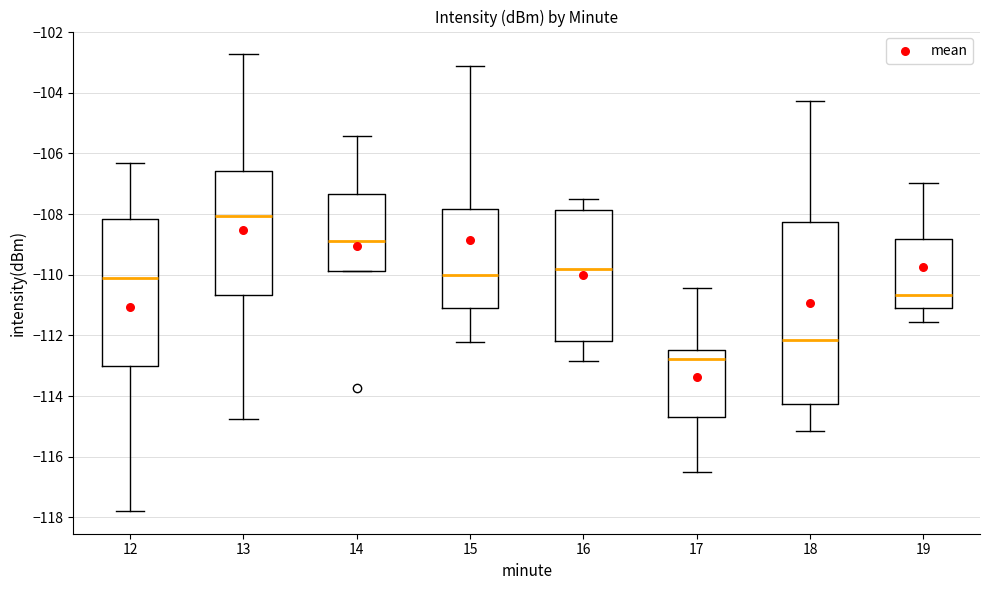

Reading left to right, transcribe this box plot: for each box, give where its median line is, the range the box spans, and where its two whiskers end, as read against the y-axis. The values are not printed on the chart, so give them approximately, as read against the axis.

12: median -110.2, box -113.0 to -108.2, whiskers -117.8 to -106.4
13: median -108.0, box -110.6 to -106.6, whiskers -114.8 to -102.8
14: median -108.8, box -109.8 to -107.4, whiskers -109.8 to -105.4
15: median -110.0, box -111.0 to -107.8, whiskers -112.2 to -103.2
16: median -109.8, box -112.2 to -107.8, whiskers -112.8 to -107.4
17: median -112.8, box -114.6 to -112.4, whiskers -116.6 to -110.4
18: median -112.2, box -114.2 to -108.2, whiskers -115.2 to -104.2
19: median -110.6, box -111.2 to -108.8, whiskers -111.6 to -107.0